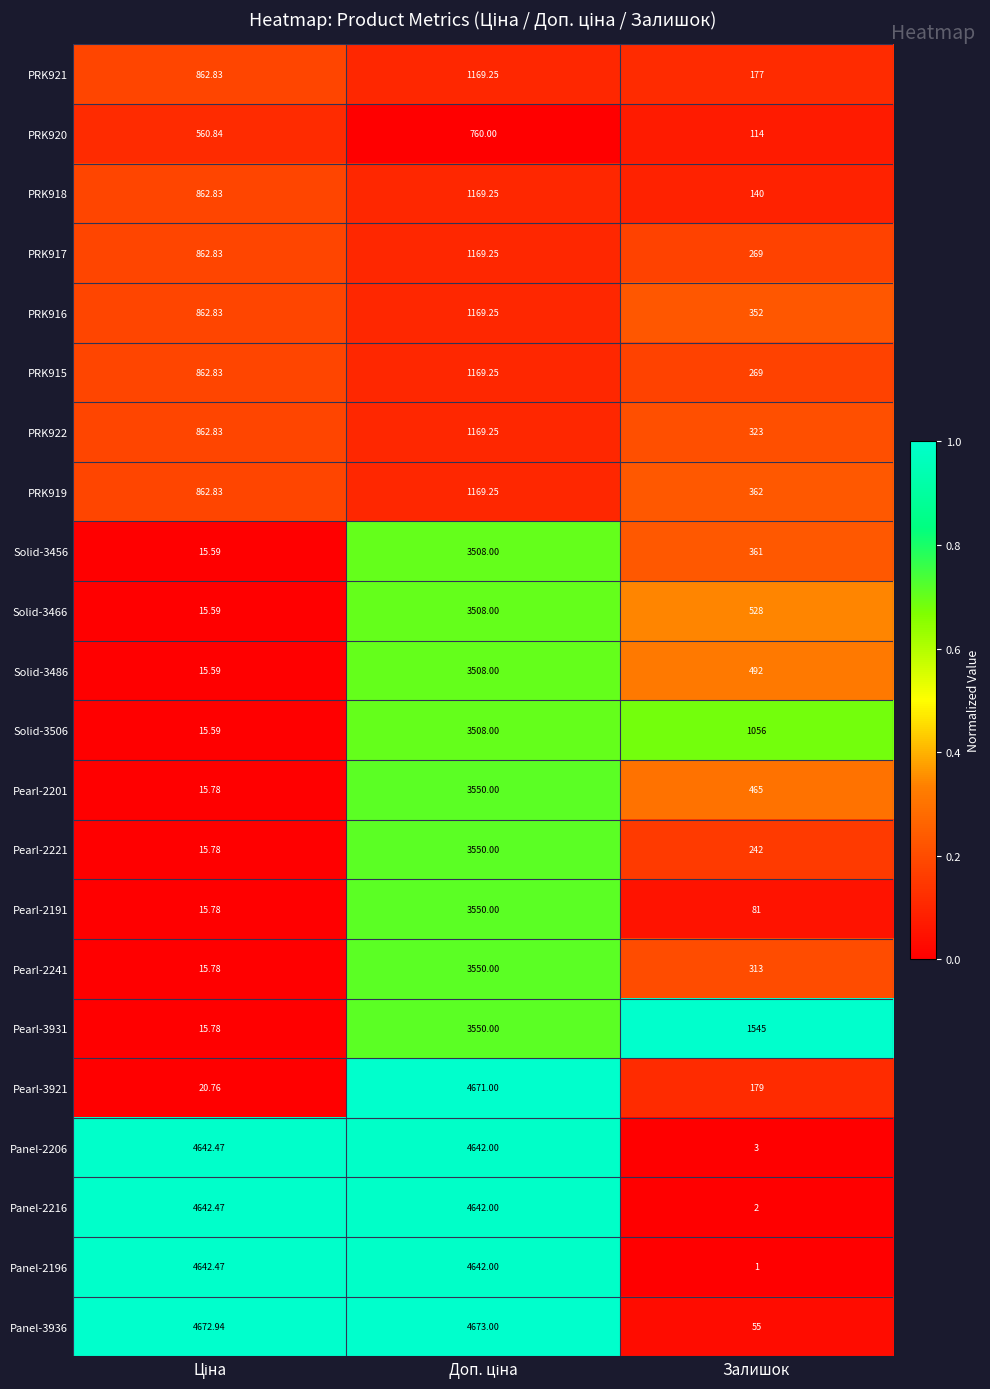

Where is Solid-3506 nearest to the value 1761?

Залишок